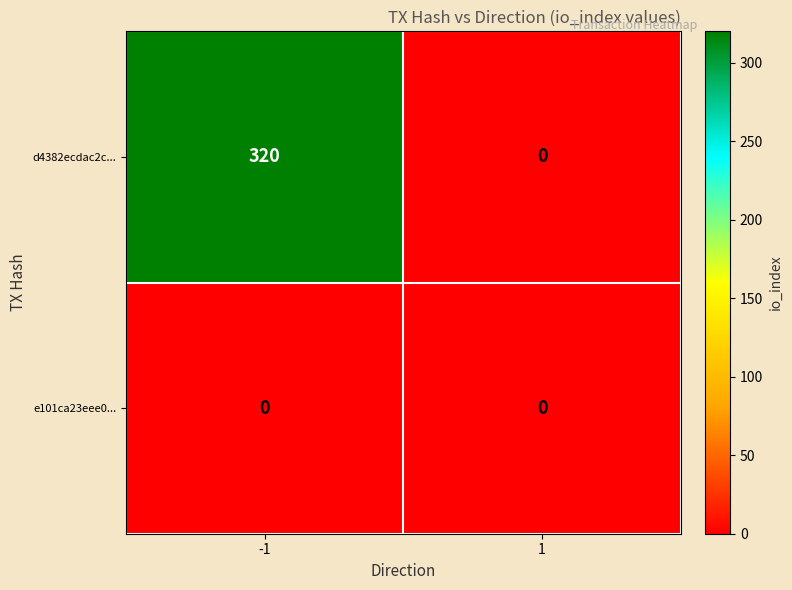

What is the highest value of the d4382ecdac2c... series?

320